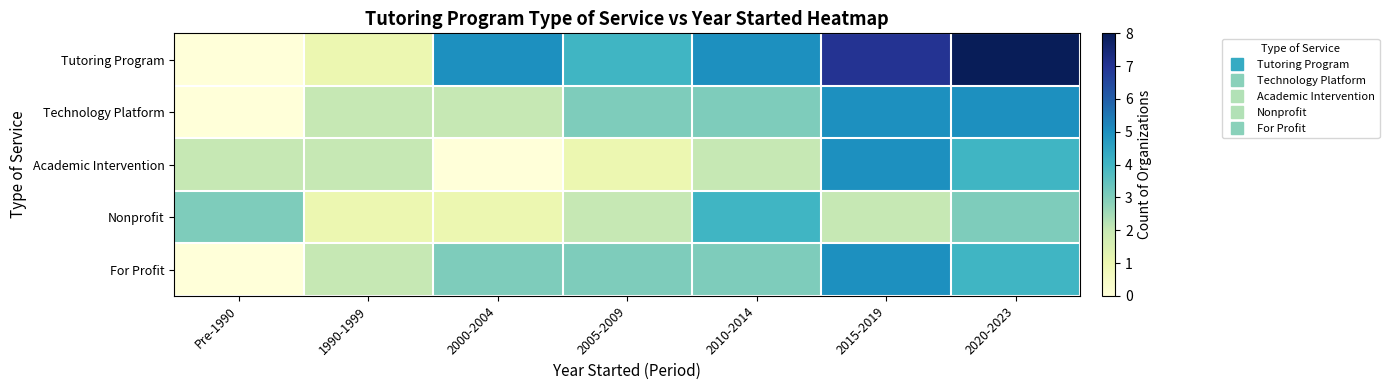

Which category has the highest value across all series?

2020-2023